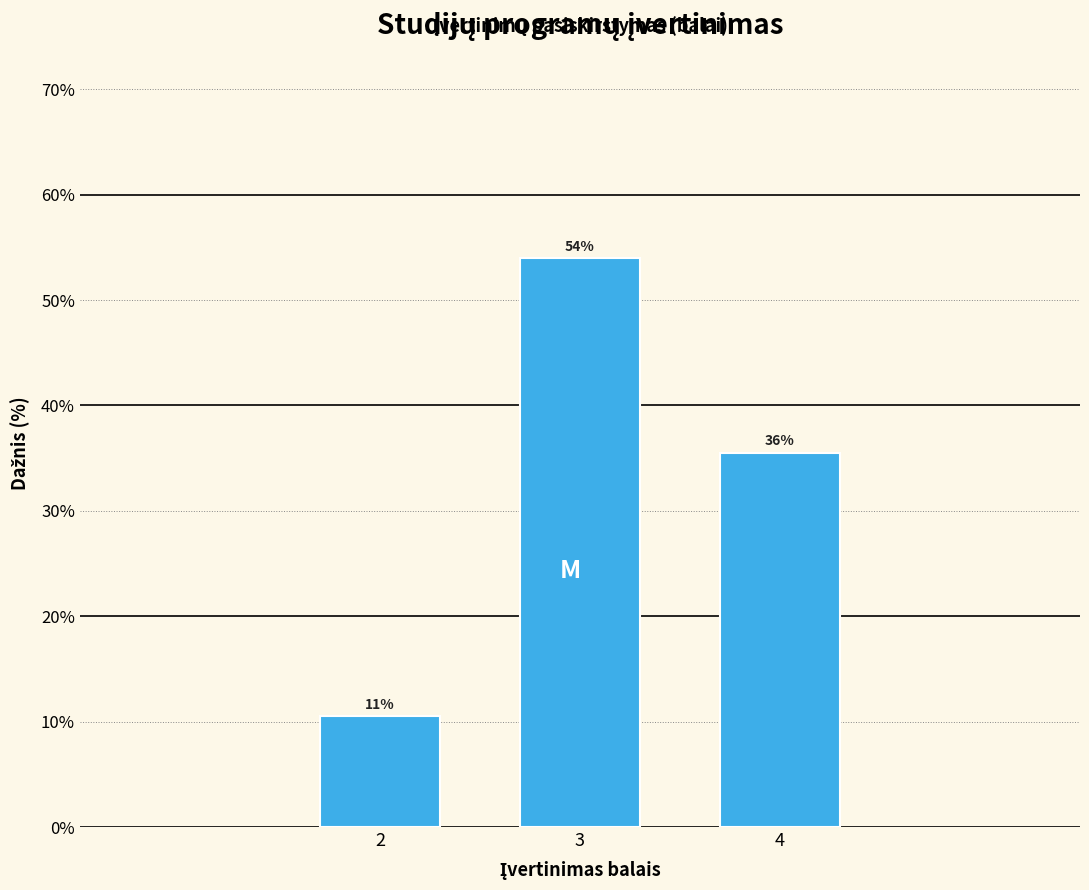

How many bars are there in total?

3